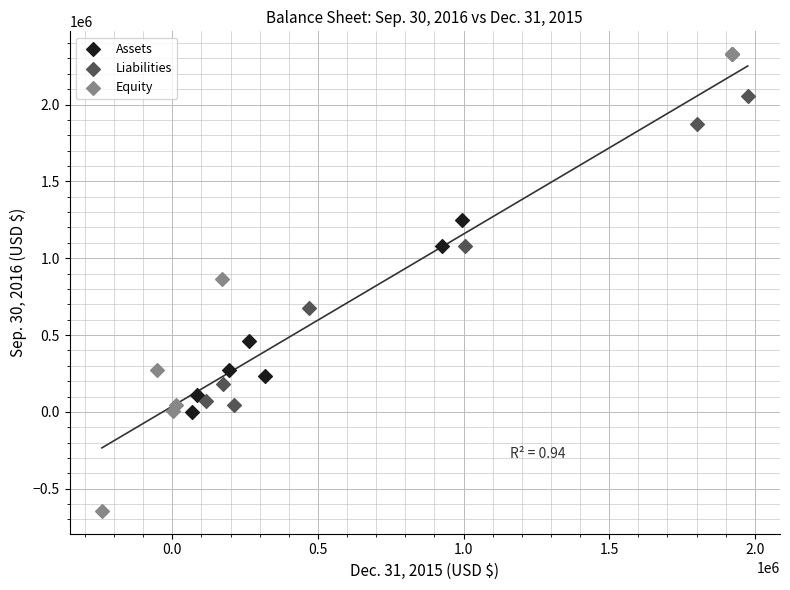

Which series reaches the minimum Y coordinate?

Equity